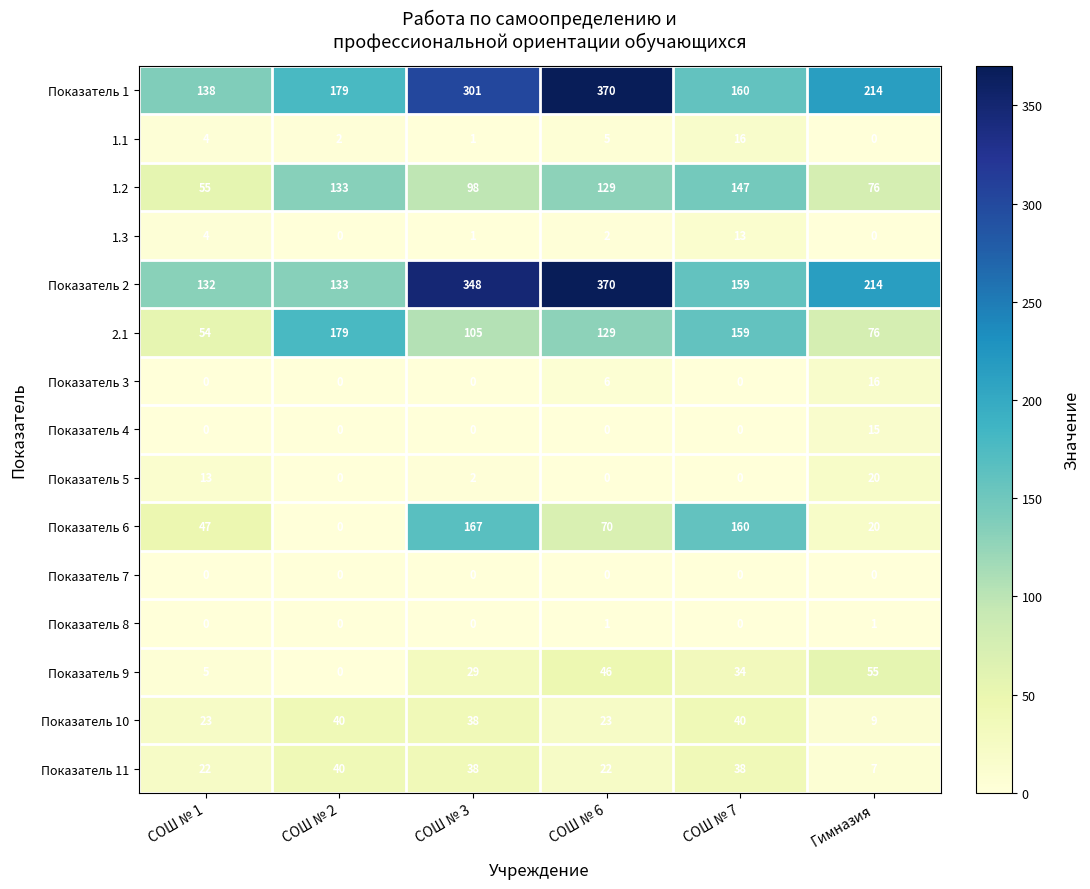

Which series changed the most between СОШ № 1 and Гимназия?

Показатель 2